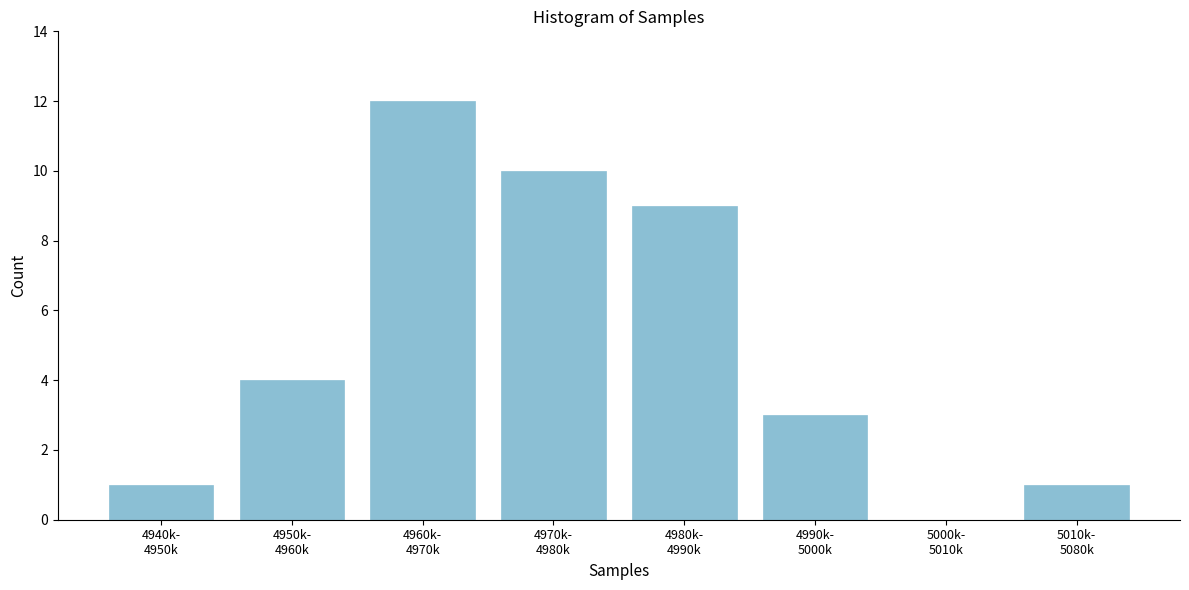

What is the greatest value displayed?

12